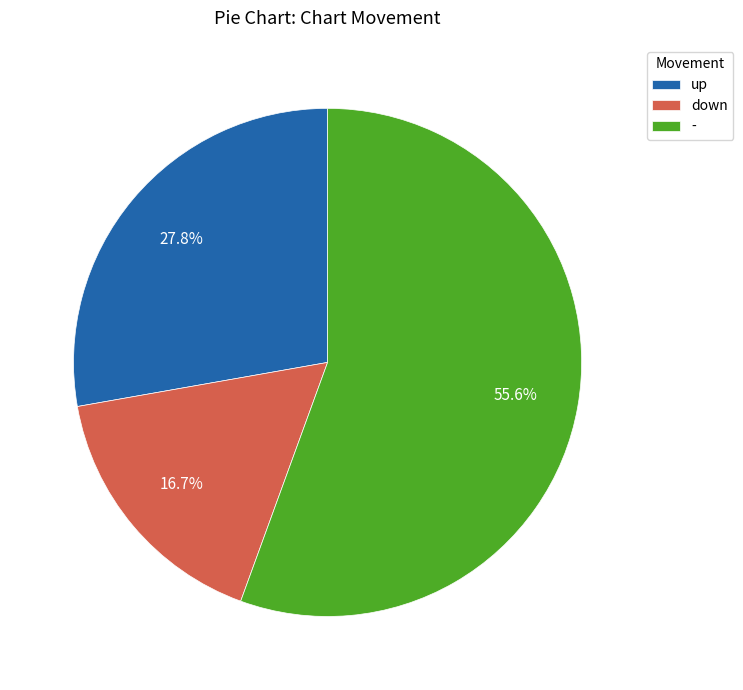

The down slice represents 4% of the pie. True or false?

False